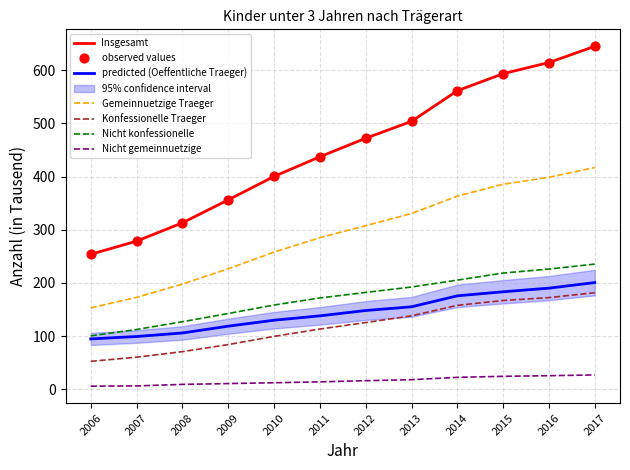

Which series contains the lowest Y value?

Nicht gemeinnuetzige